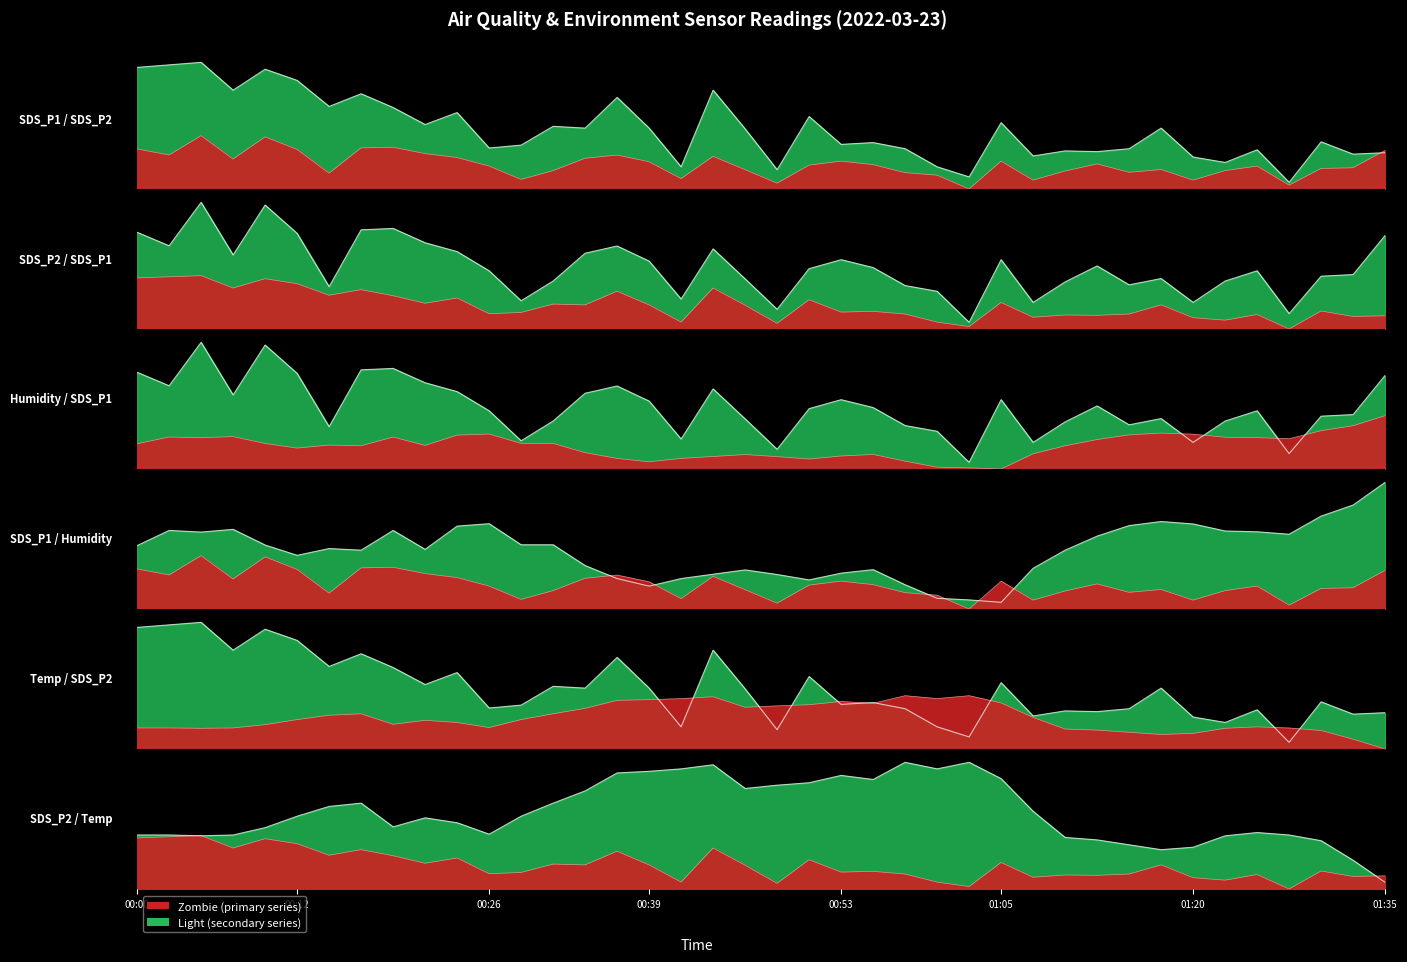

True or false: SDS_P2 and BME280_humidity cross at least once.

True